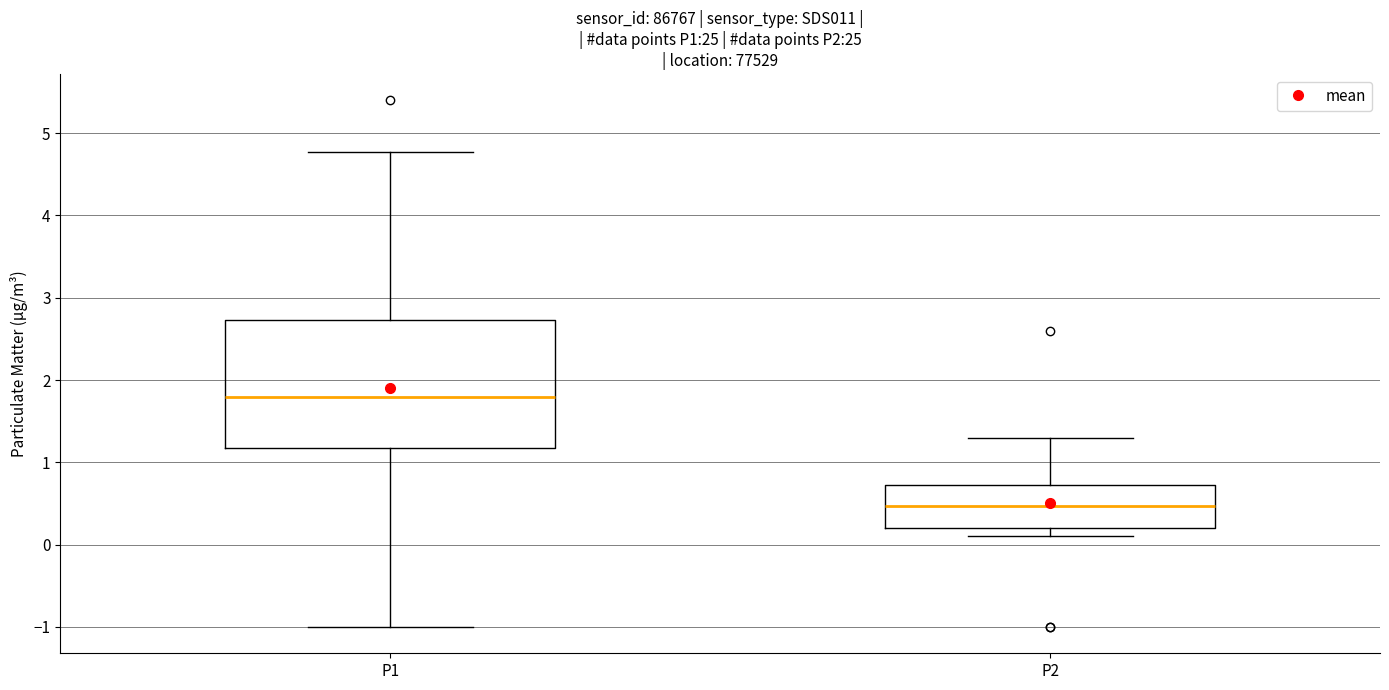

Comparing the boxes themselves (not the whiskers), which one is the tallest?

P1